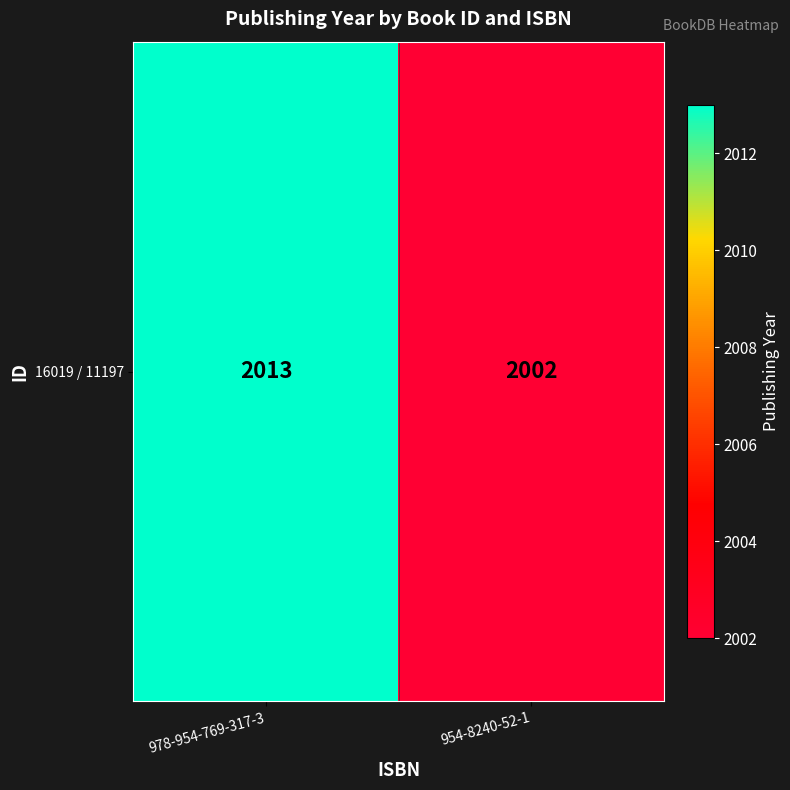

Is it true that the value at 978-954-769-317-3 is 2013?

True